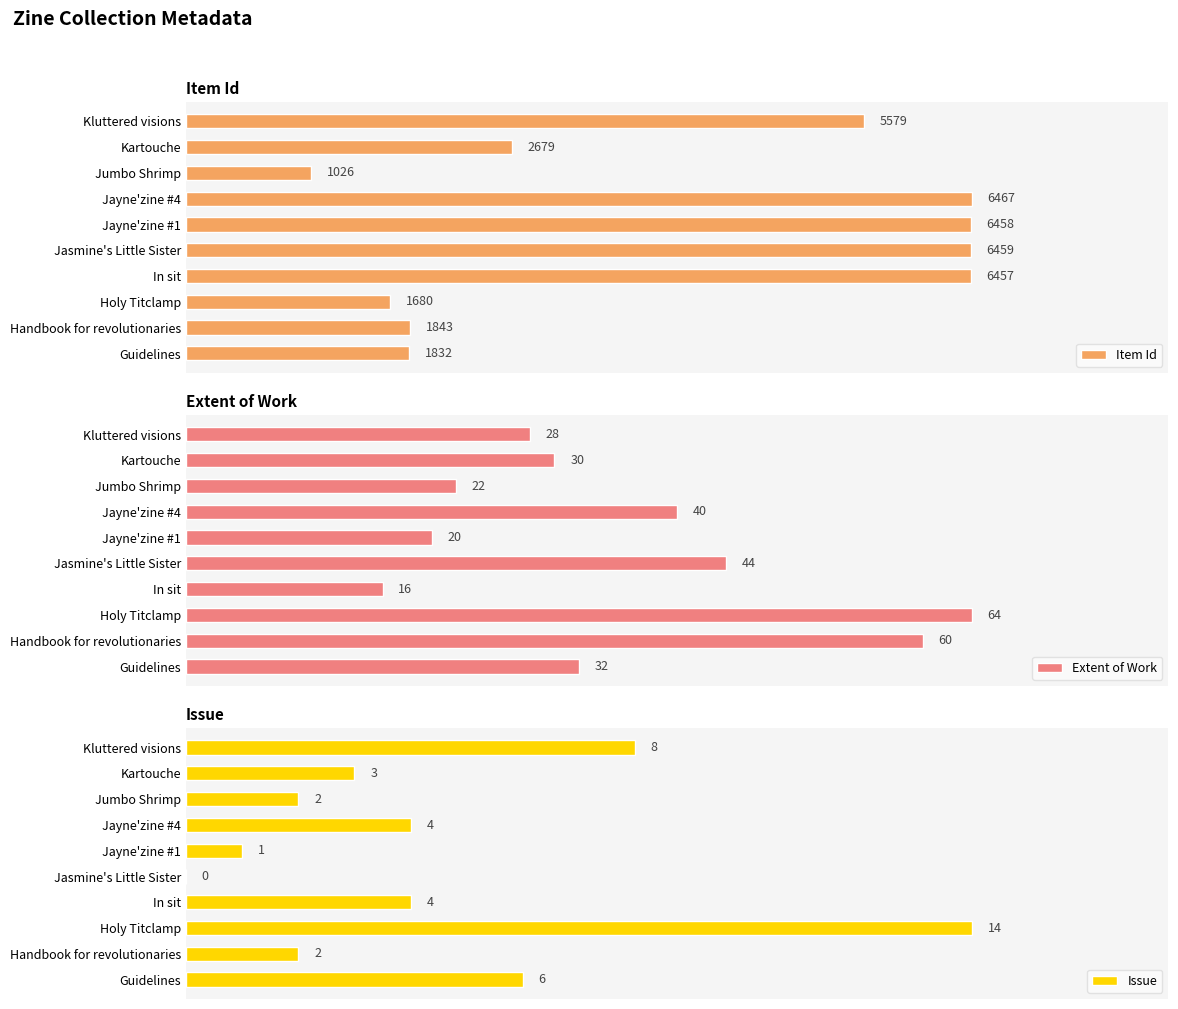

How many values in the Extent of Work series exceed 32?

4